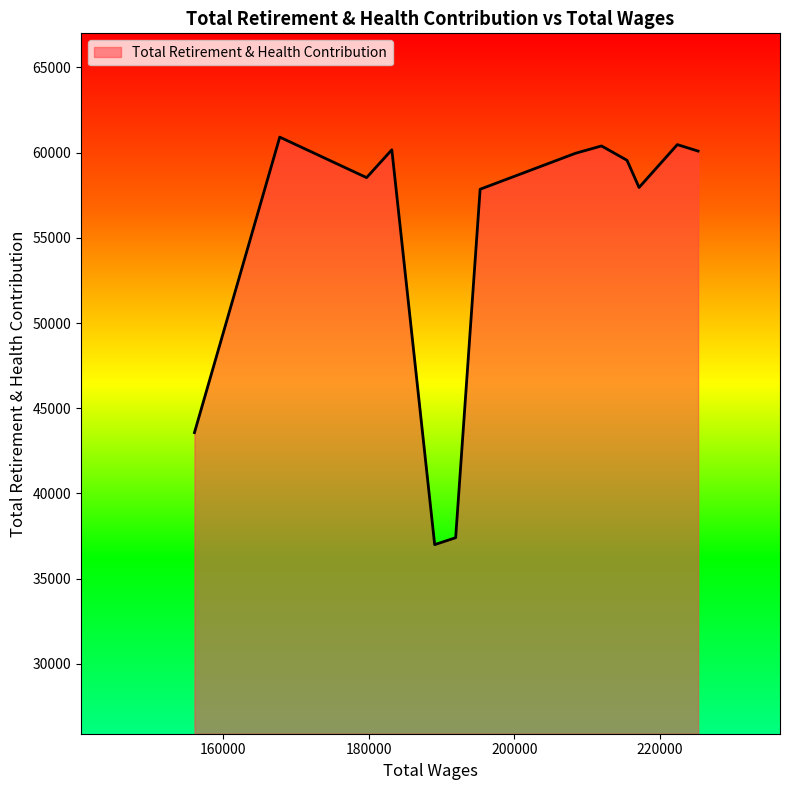

What is the difference between the maximum and minimum values?

23916